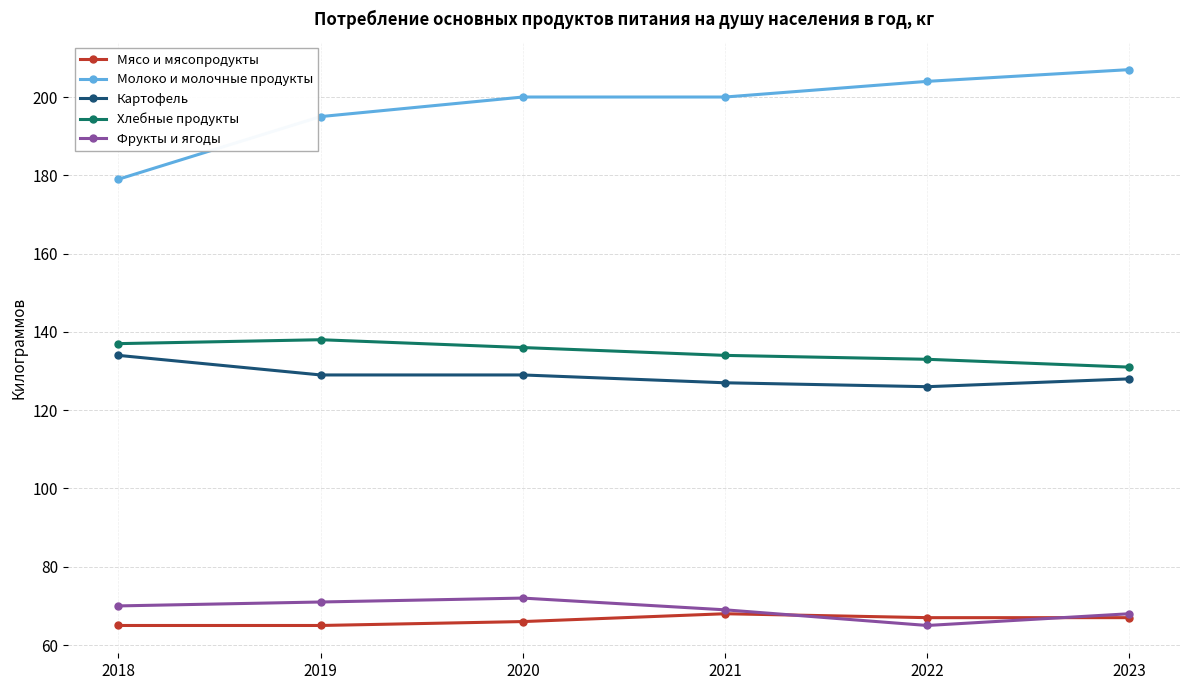

Which series has the largest range (max minus min)?

Молоко и молочные продукты